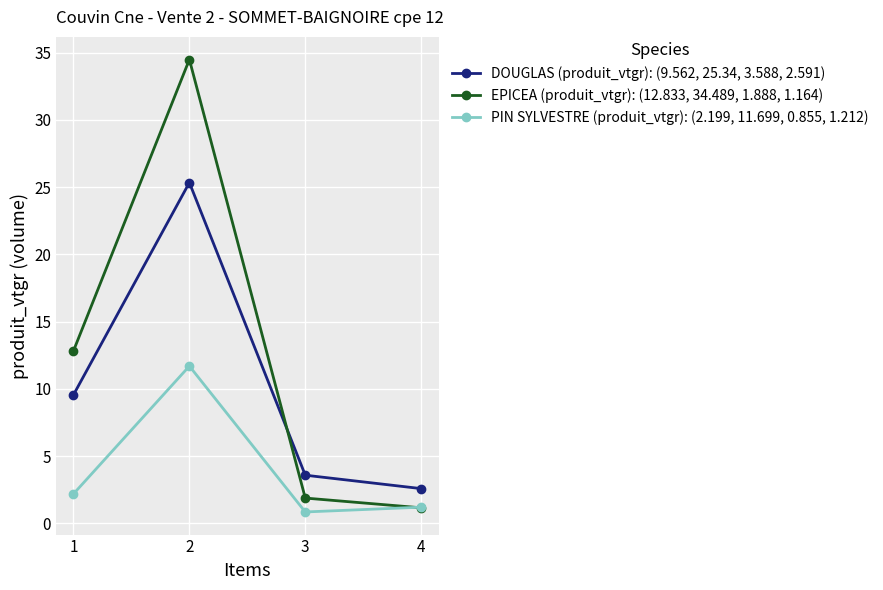

Which series has the widest spread of values?

EPICEA (produit_vtgr): (12.833, 34.489, 1.888, 1.164)